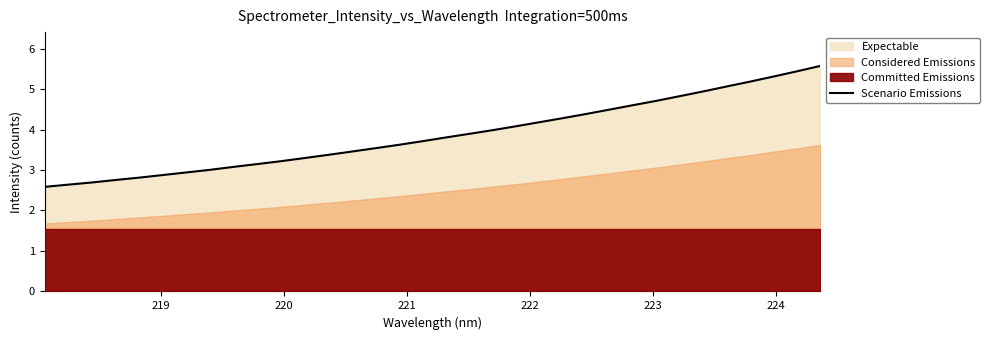

What is the sum of all values?

131.4